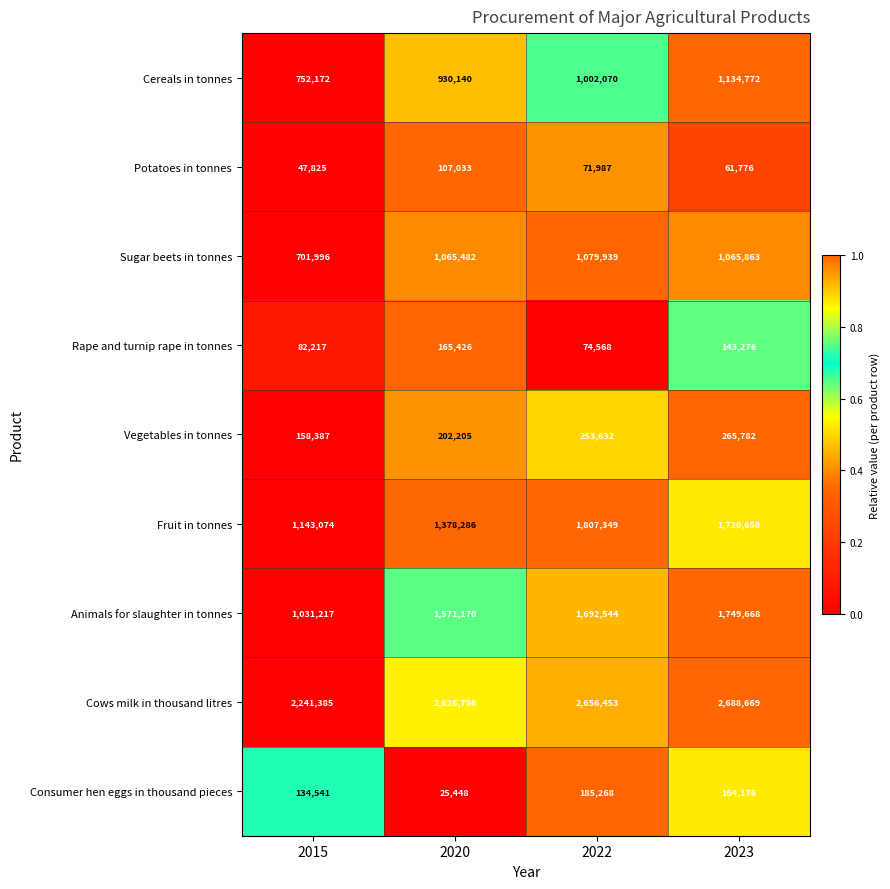

What is the lowest value of the Potatoes in tonnes series?

47825